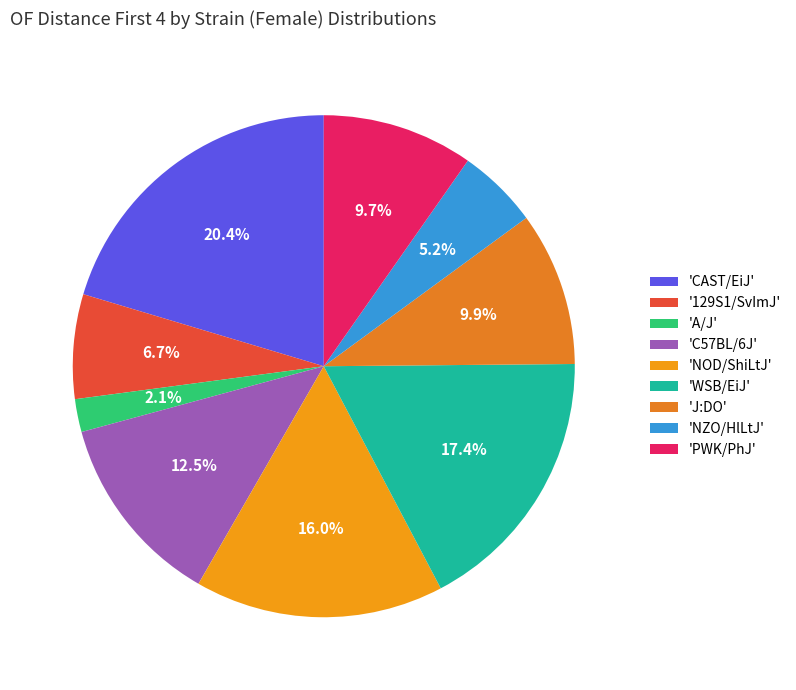

Rank the categories by value from highest to lowest.

CAST/EiJ, WSB/EiJ, NOD/ShiLtJ, C57BL/6J, J:DO, PWK/PhJ, 129S1/SvImJ, NZO/HlLtJ, A/J